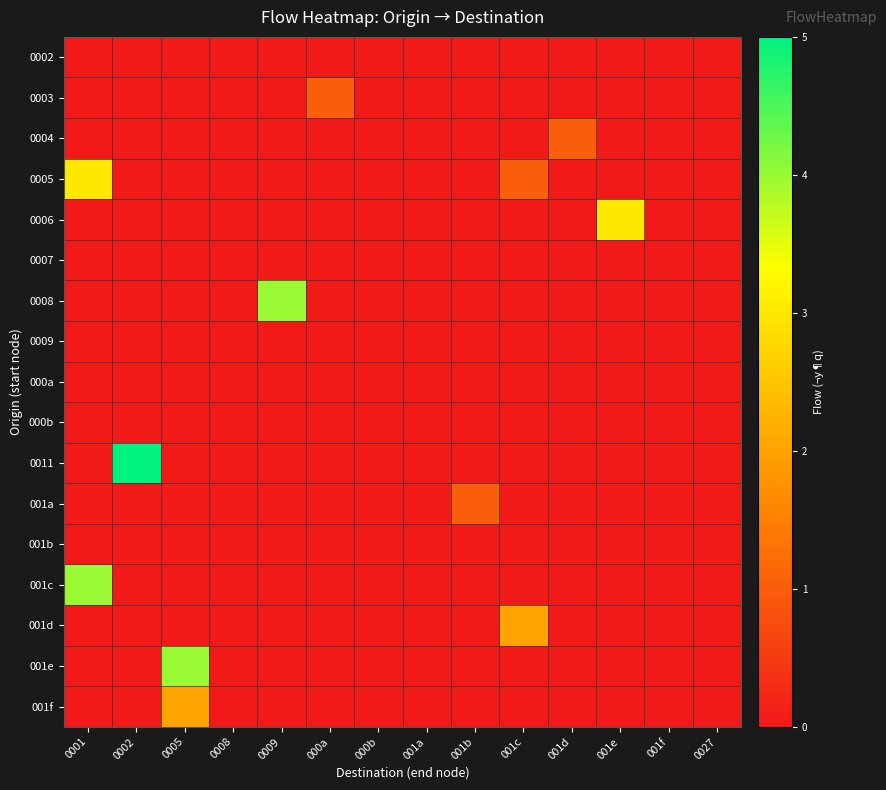

Which category has the lowest value across all series?

0001